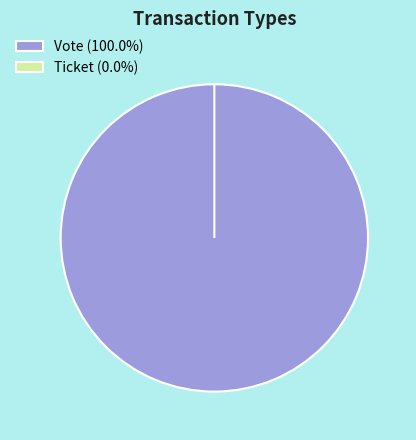

How many segments does this pie chart have?

2